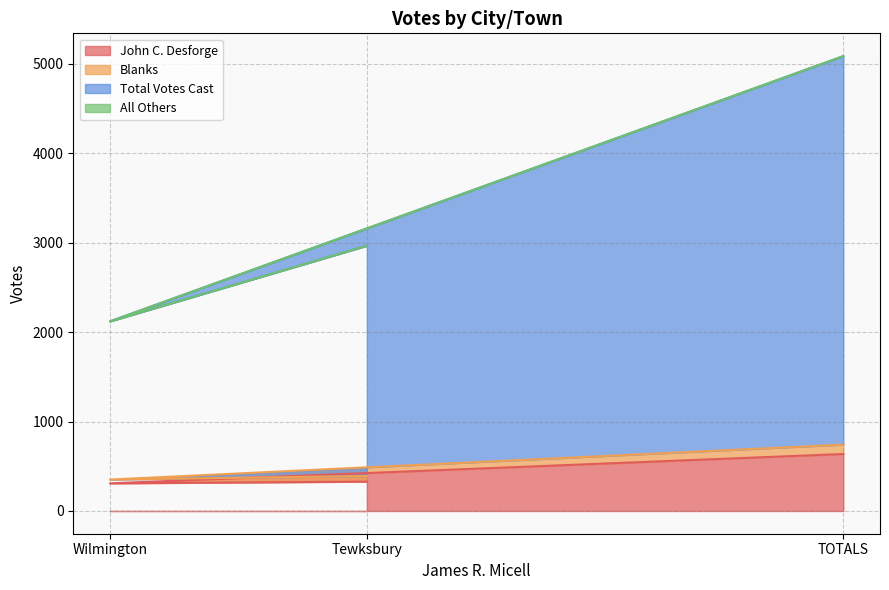

The value of Total Votes Cast at Tewksbury is 2964. True or false?

True